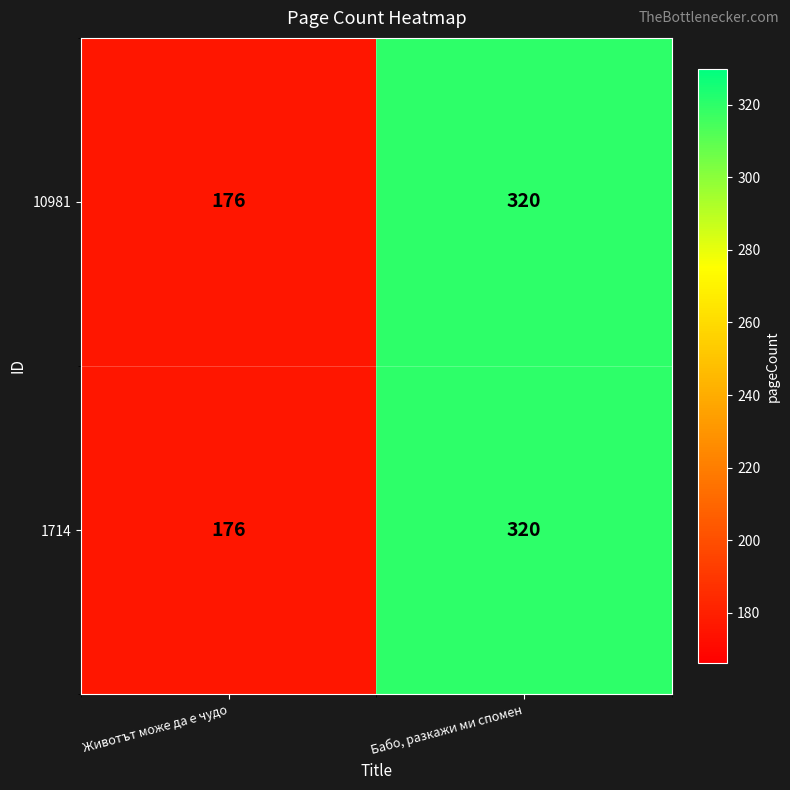

Rank the categories by 10981 value from highest to lowest.

Бабо, разкажи ми спомен, Животът може да е чудо